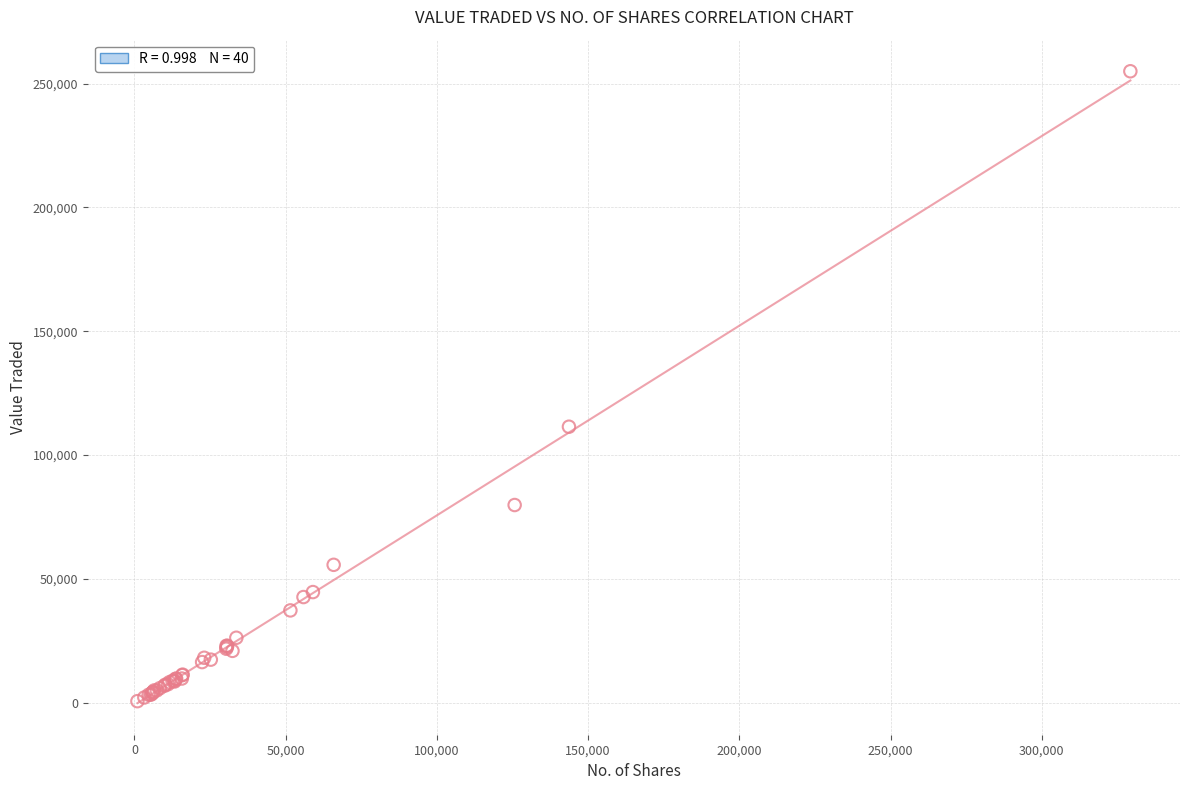

What Y value in the scatter plot is closest to 127819?

111467